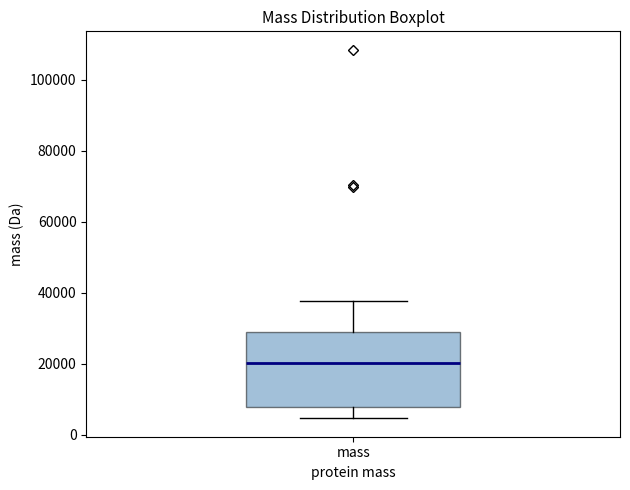

Where is the lower edge of the box for mass on the y-axis? The values are not printed on the chart, so give them approximately, as read against the axis.

8000